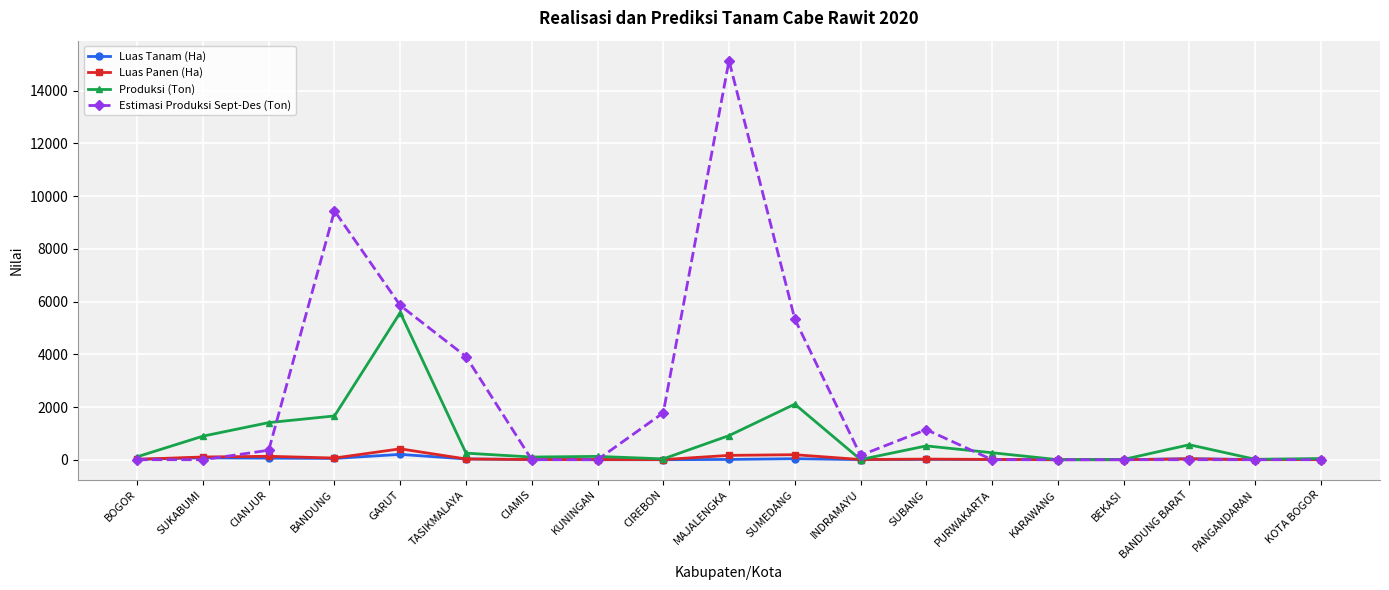

Is it true that Estimasi Produksi Sept-Des (Ton) equals 7879.5 at KUNINGAN?

False